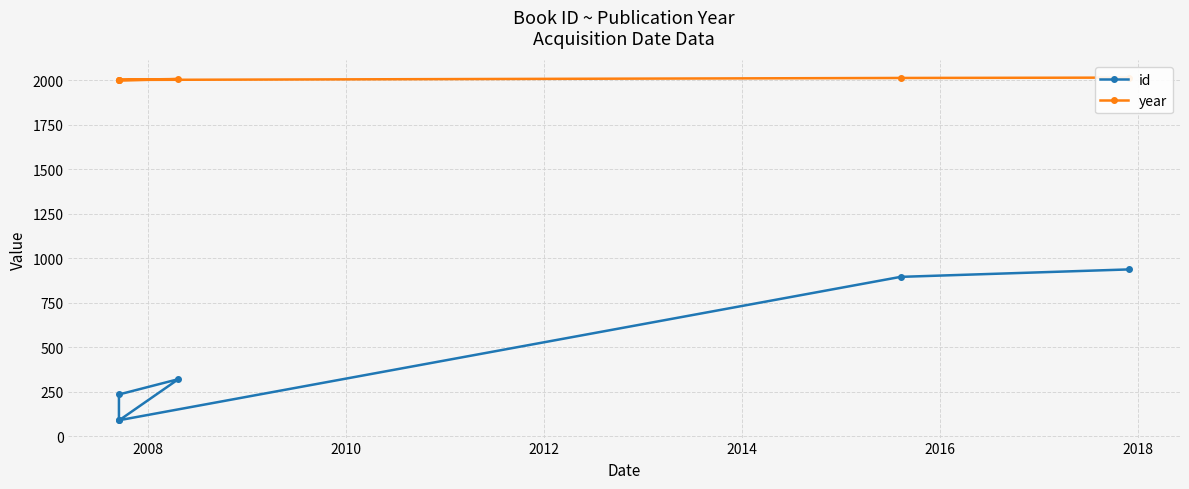

Which series has the widest spread of values?

id